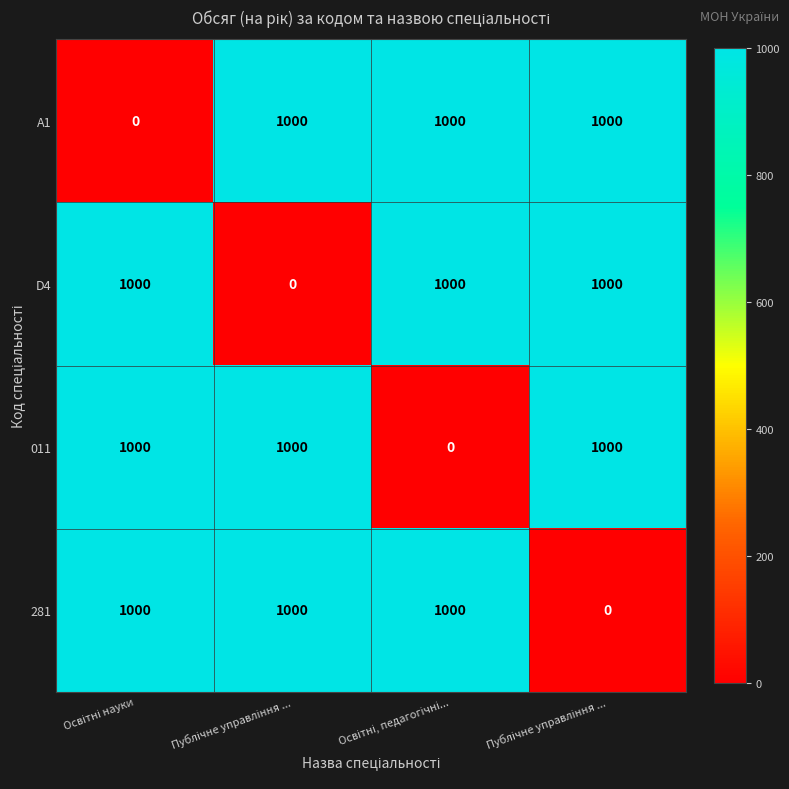

Count the number of data series in this chart.

4